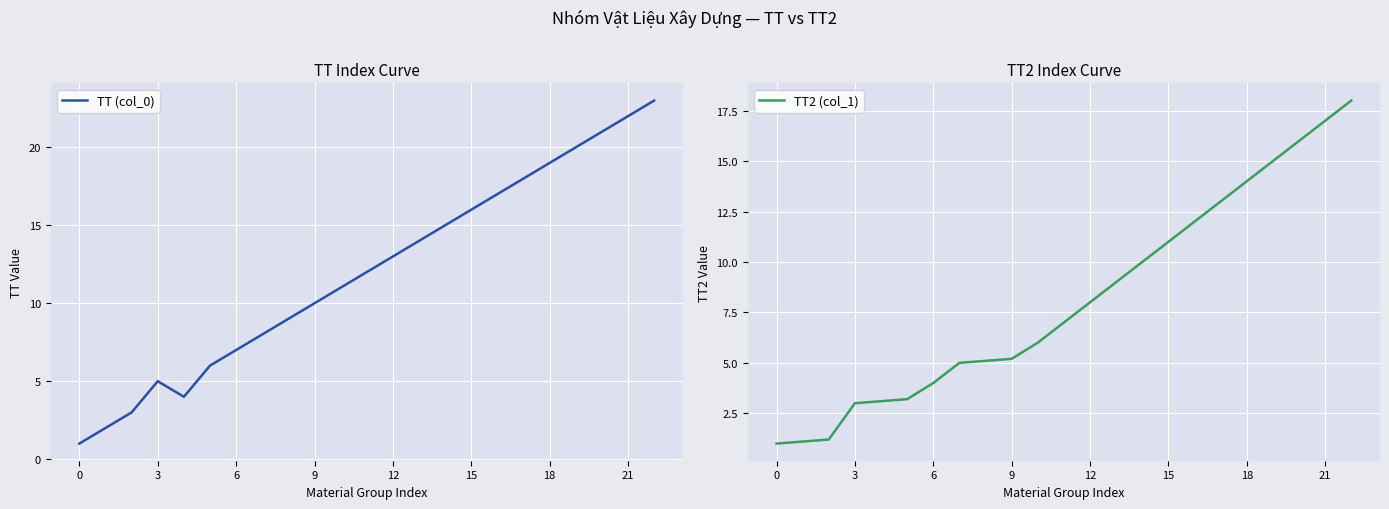

What are all the series names shown in the legend?

TT (col_0), TT2 (col_1)